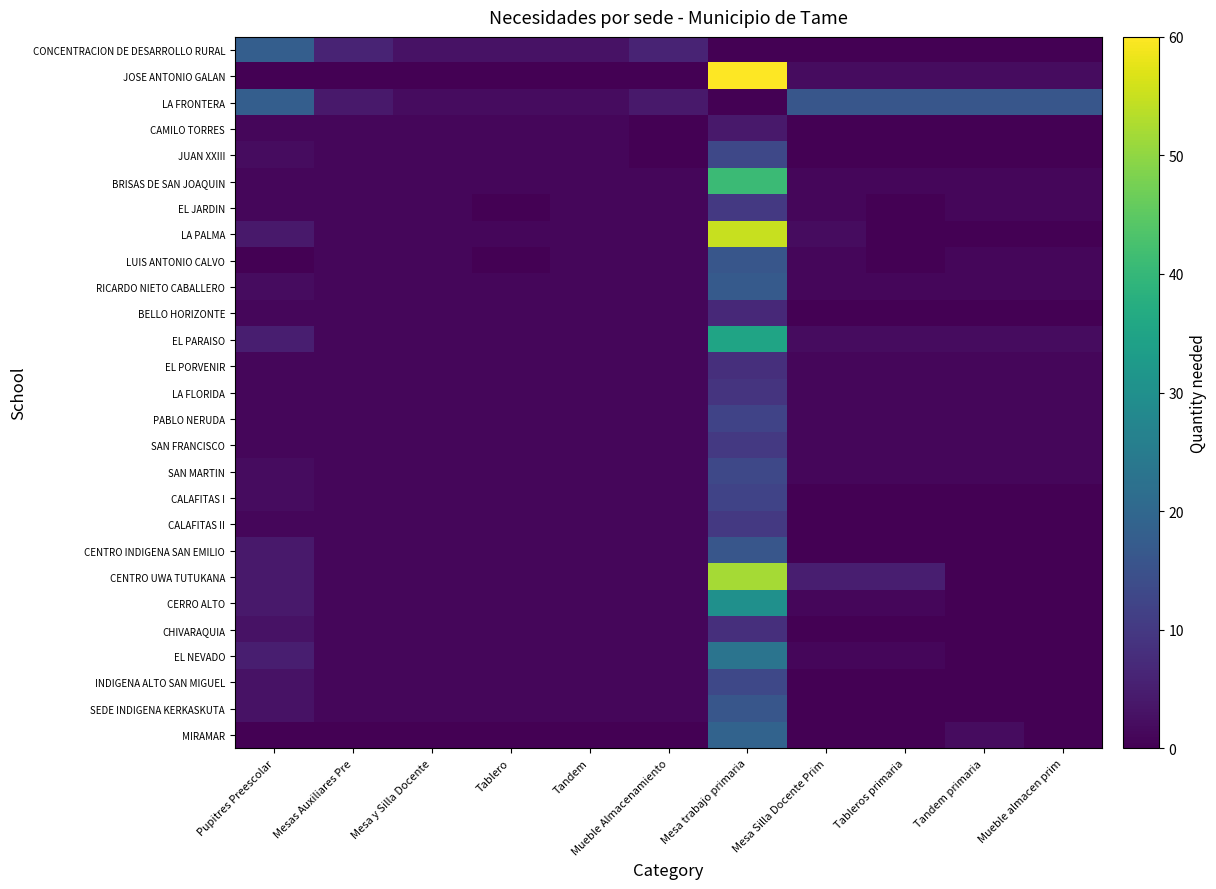

Which series changed the most between Mesa Silla Docente Prim and Tandem primaria?

CENTRO UWA TUTUKANA